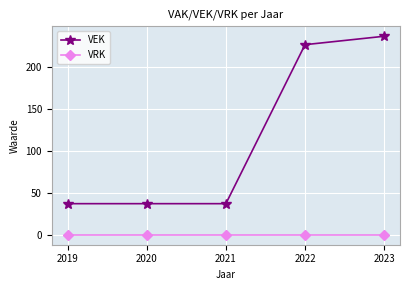

True or false: VRK and VEK intersect in this chart.

False